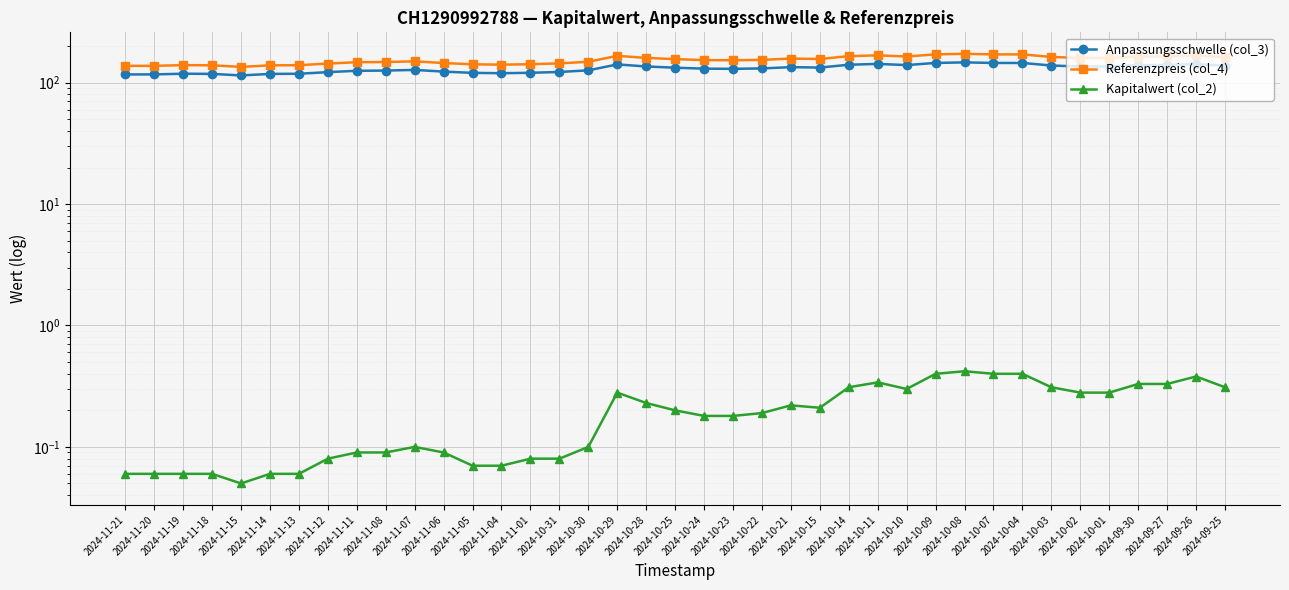

Reading left to right, what are all the values shown in this chart?

Anpassungsschwelle (col_3): 116.9	117.0	118.5	118.1	114.7	118.0	118.4	122.1	125.2	125.8	127.3	123.3	120.4	119.6	120.6	122.5	126.3	141.3	135.9	132.8	130.4	130.0	131.0	134.2	133.1	140.5	142.7	139.6	145.4	146.9	145.3	145.3	138.4	135.8	135.8	139.5	139.7	142.4	137.7
Referenzpreis (col_4): 137.5	137.6	139.4	138.9	134.9	138.8	139.3	143.6	147.3	147.9	149.8	145.1	141.7	140.7	141.9	144.1	148.6	166.2	159.9	156.2	153.4	152.9	154.1	157.9	156.6	165.3	167.9	164.2	171.0	172.8	171.0	170.9	162.8	159.8	159.8	164.1	164.3	167.5	162.0
Kapitalwert (col_2): 0.1	0.1	0.1	0.1	0.1	0.1	0.1	0.1	0.1	0.1	0.1	0.1	0.1	0.1	0.1	0.1	0.1	0.3	0.2	0.2	0.2	0.2	0.2	0.2	0.2	0.3	0.3	0.3	0.4	0.4	0.4	0.4	0.3	0.3	0.3	0.3	0.3	0.4	0.3